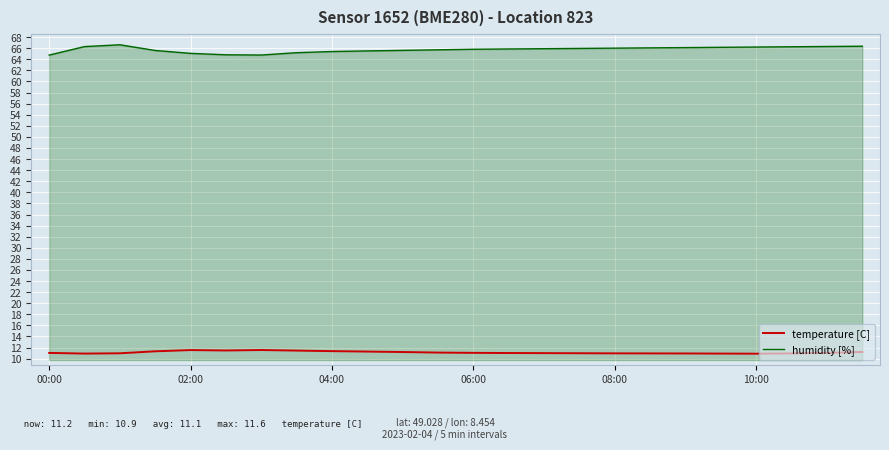

True or false: humidity [%] and temperature [C] cross at least once.

False